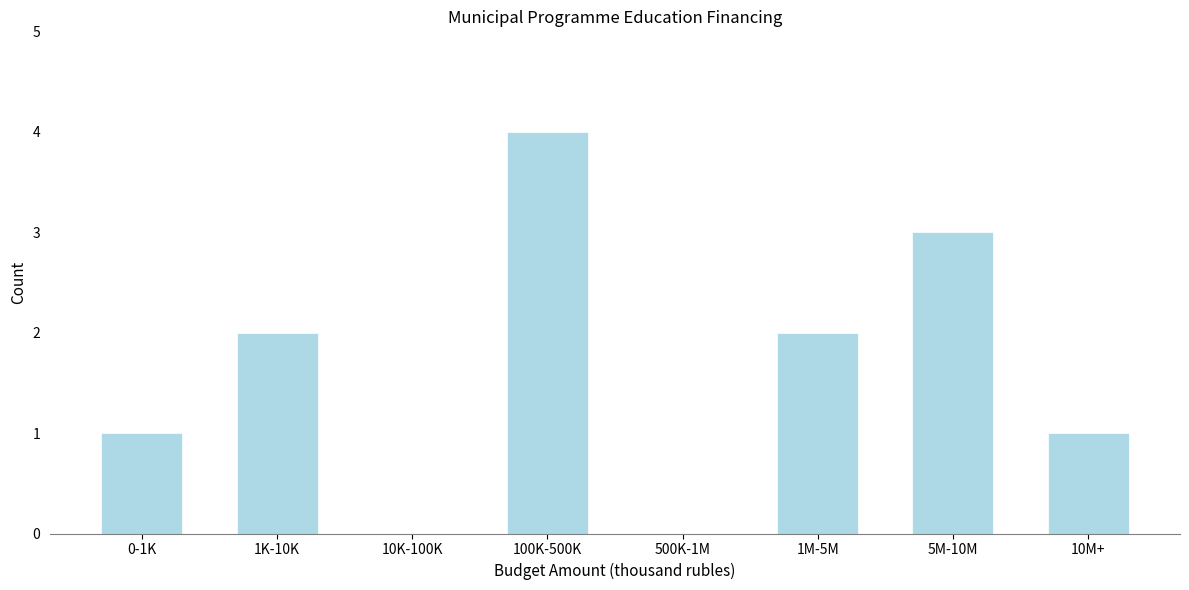

Reading left to right, list all the values displayed in this chart.

0-1K=1	1K-10K=2	10K-100K=0	100K-500K=4	500K-1M=0	1M-5M=2	5M-10M=3	10M+=1